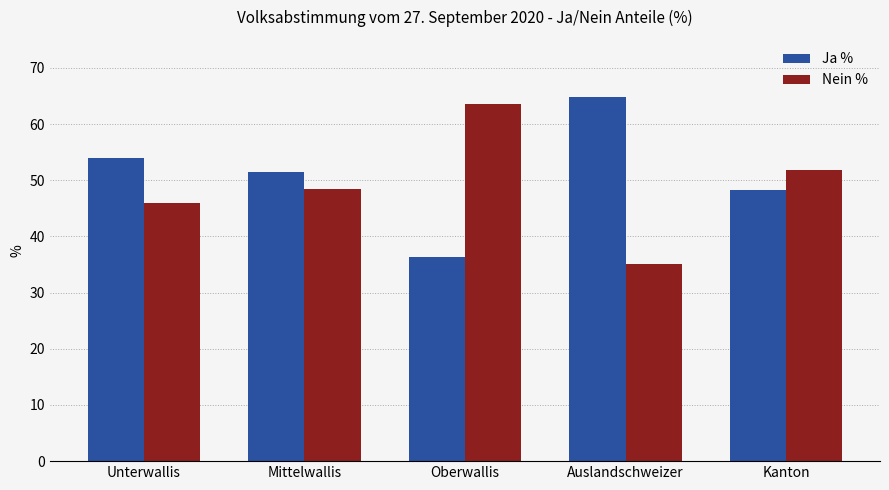

What is the minimum value shown in the chart?

35.1